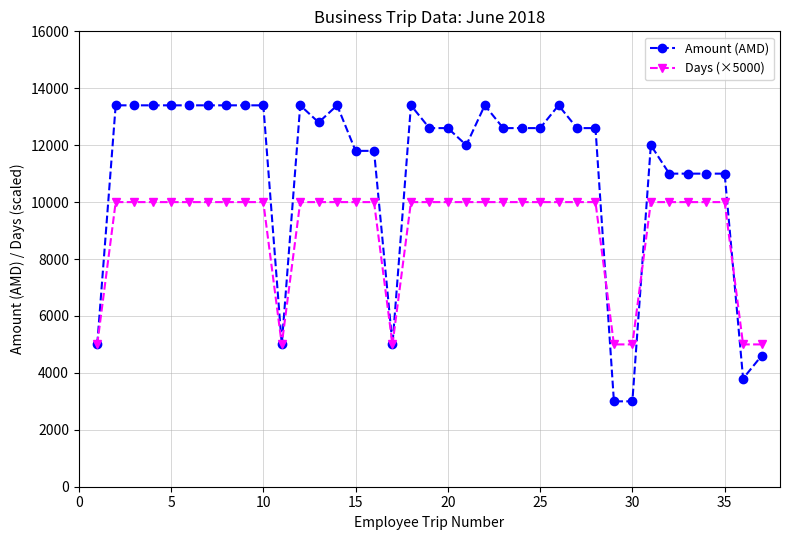

True or false: Amount (AMD) has more than 0 points higher than both neighbors.

True